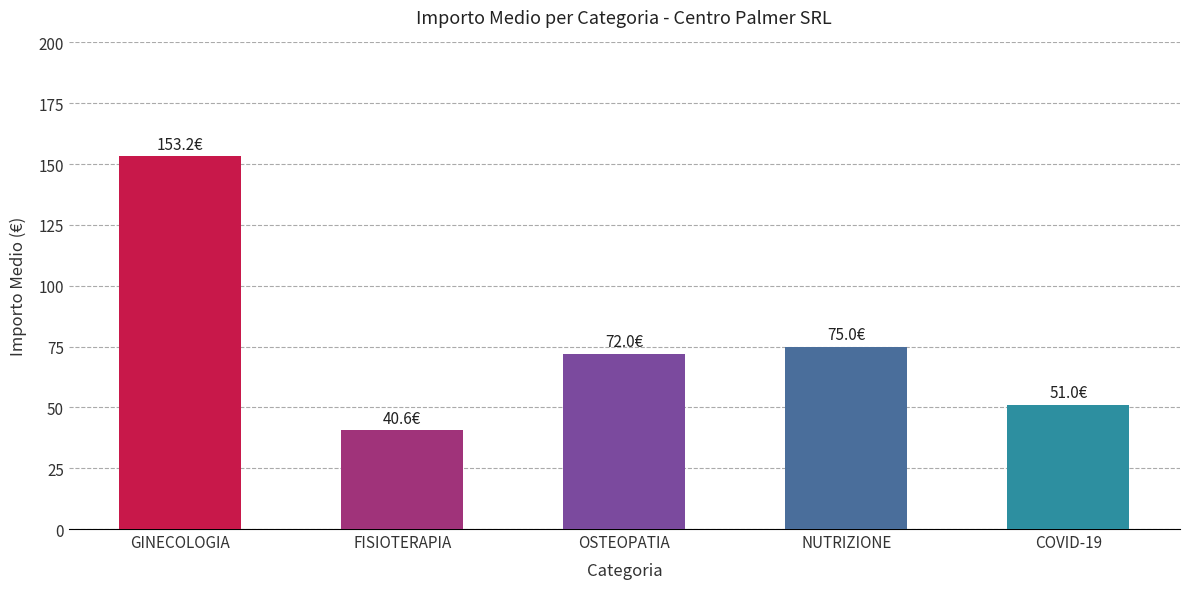

What is the label of the 4th bar from the right?

FISIOTERAPIA